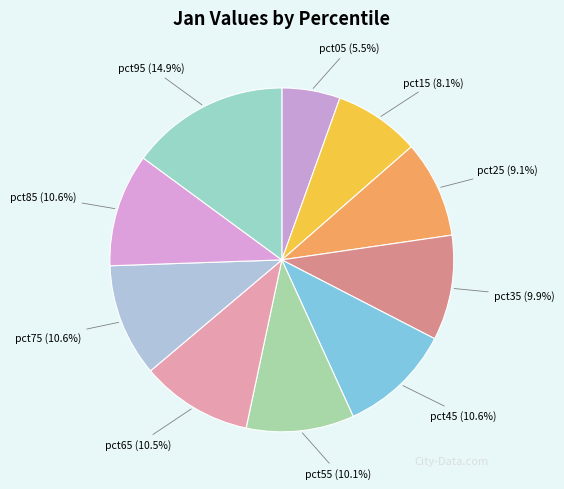

What is the smallest slice in the pie chart?

pct05